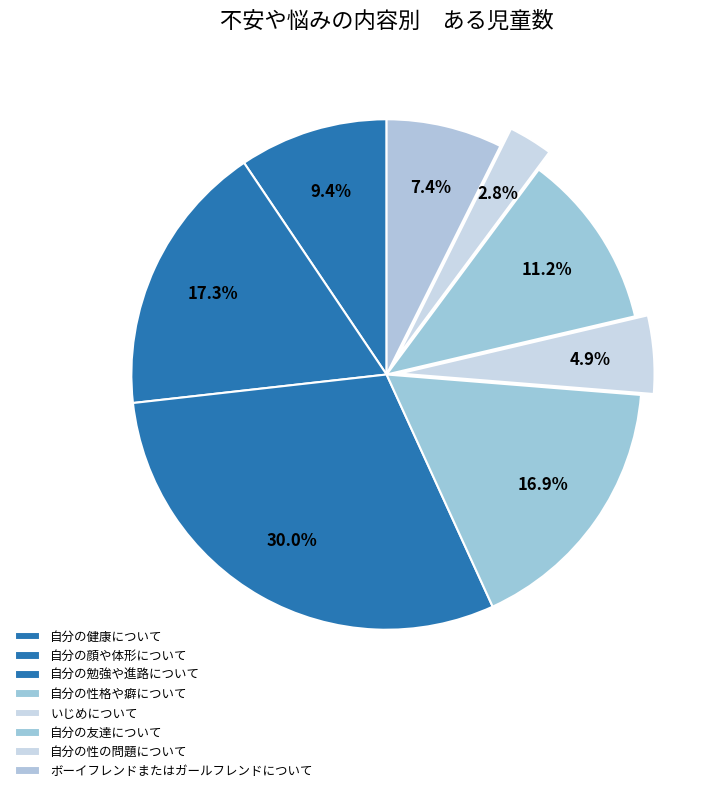

True or false: 自分の勉強や進路について accounts for 17% of the total.

False